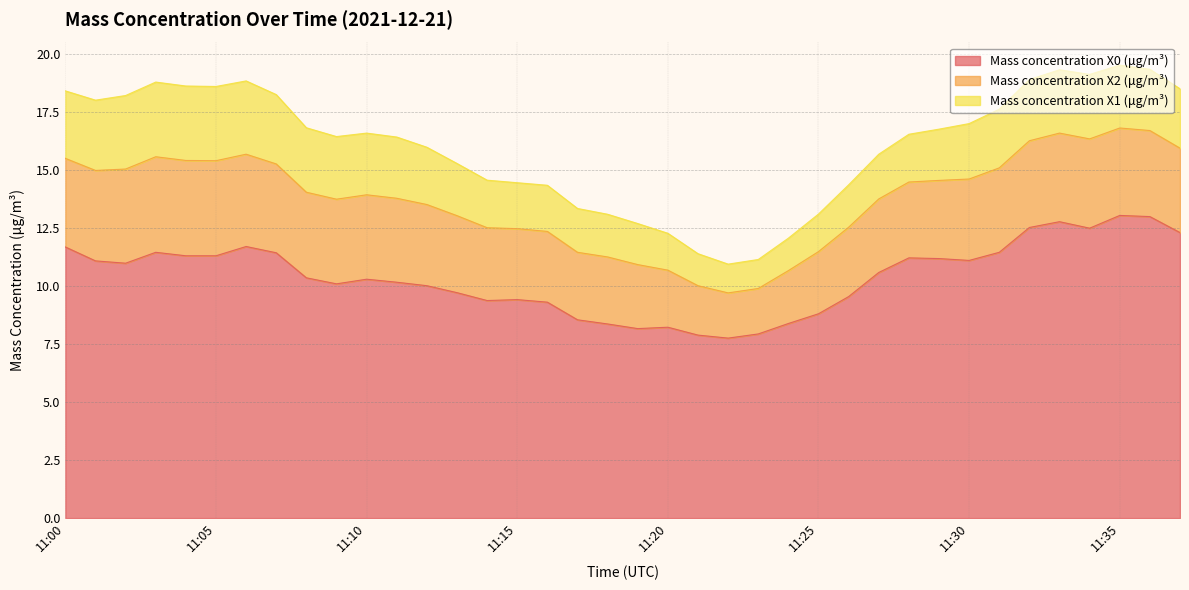

Reading right to left, extract all data points from this chart.

Mass concentration X0 (μg/m³): 11:37=12.3	11:36=13.0	11:35=13.1	11:34=12.5	11:33=12.8	11:32=12.5	11:31=11.5	11:30=11.1	11:29=11.2	11:28=11.2	11:27=10.6	11:26=9.6	11:25=8.8	11:24=8.4	11:23=7.9	11:22=7.8	11:21=7.9	11:20=8.2	11:19=8.2	11:18=8.4	11:17=8.6	11:16=9.3	11:15=9.4	11:14=9.4	11:13=9.7	11:12=10.0	11:11=10.2	11:10=10.3	11:09=10.1	11:08=10.4	11:07=11.4	11:06=11.7	11:05=11.3	11:04=11.3	11:03=11.5	11:02=11.0	11:01=11.1	11:00=11.7
Mass concentration X2 (μg/m³): 11:37=3.6	11:36=3.7	11:35=3.8	11:34=3.9	11:33=3.8	11:32=3.7	11:31=3.6	11:30=3.5	11:29=3.4	11:28=3.3	11:27=3.2	11:26=3.0	11:25=2.7	11:24=2.3	11:23=2.0	11:22=1.9	11:21=2.1	11:20=2.5	11:19=2.8	11:18=2.9	11:17=2.9	11:16=3.0	11:15=3.1	11:14=3.1	11:13=3.3	11:12=3.5	11:11=3.6	11:10=3.6	11:09=3.6	11:08=3.7	11:07=3.8	11:06=4.0	11:05=4.1	11:04=4.1	11:03=4.1	11:02=4.1	11:01=3.9	11:00=3.8
Mass concentration X1 (μg/m³): 11:37=2.6	11:36=2.6	11:35=2.7	11:34=2.8	11:33=2.7	11:32=2.6	11:31=2.5	11:30=2.4	11:29=2.2	11:28=2.1	11:27=1.9	11:26=1.8	11:25=1.6	11:24=1.4	11:23=1.2	11:22=1.2	11:21=1.4	11:20=1.6	11:19=1.8	11:18=1.8	11:17=1.9	11:16=2.0	11:15=2.0	11:14=2.0	11:13=2.2	11:12=2.5	11:11=2.6	11:10=2.7	11:09=2.7	11:08=2.8	11:07=3.0	11:06=3.2	11:05=3.2	11:04=3.2	11:03=3.2	11:02=3.2	11:01=3.0	11:00=2.9